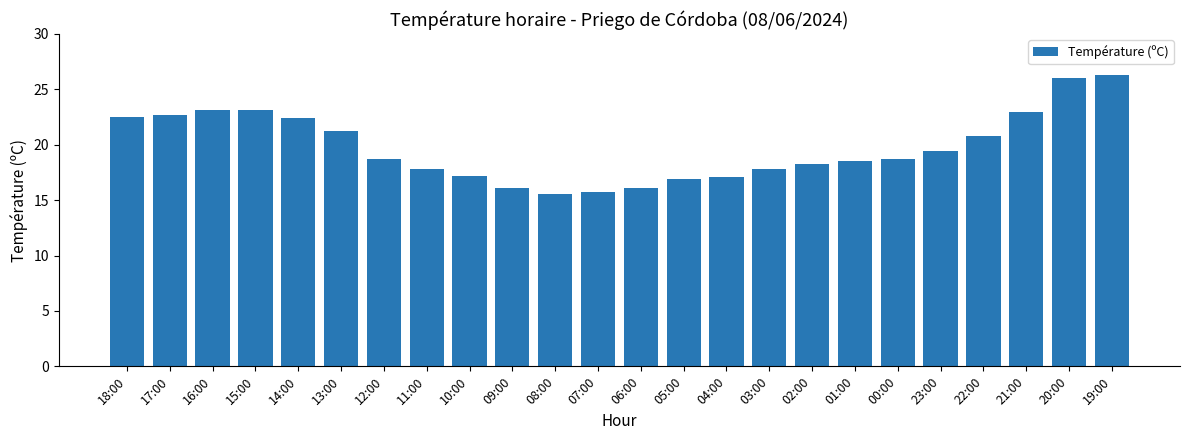

How many distinct data groups are displayed?

1